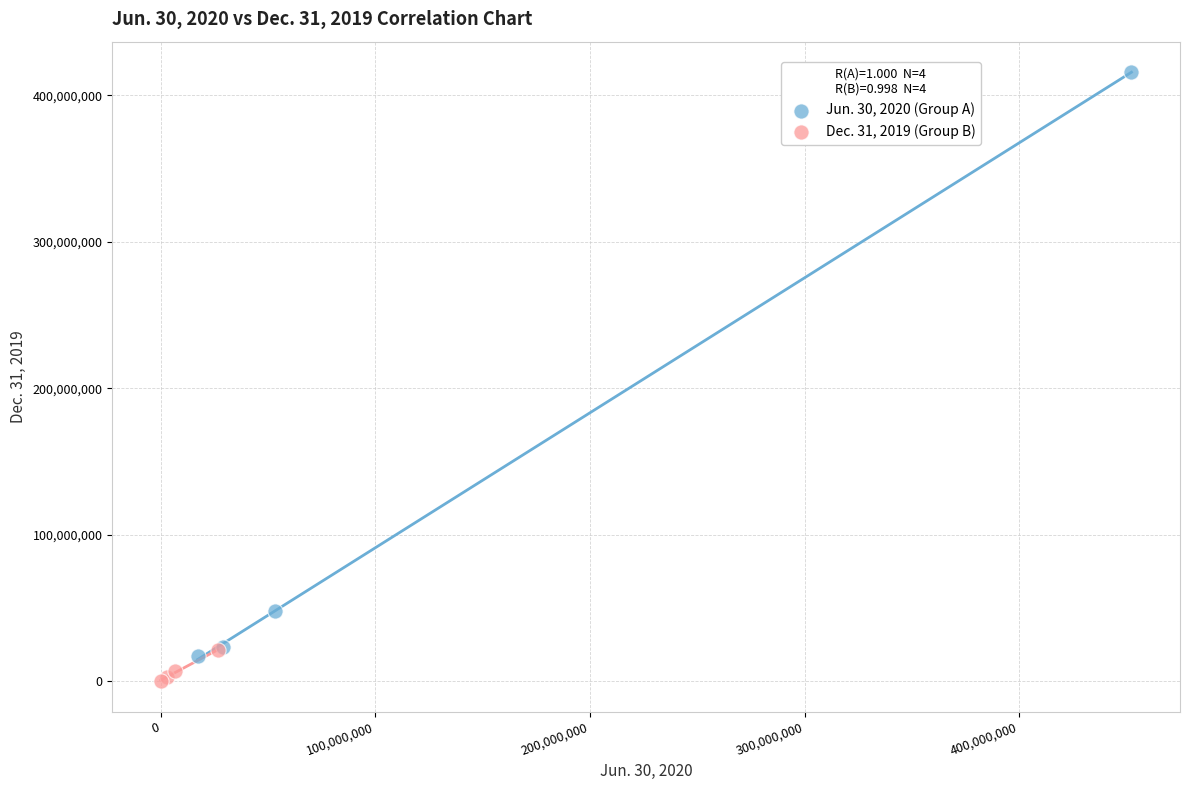

What are all the series names shown in the legend?

Jun. 30, 2020 (Group A), Dec. 31, 2019 (Group B)